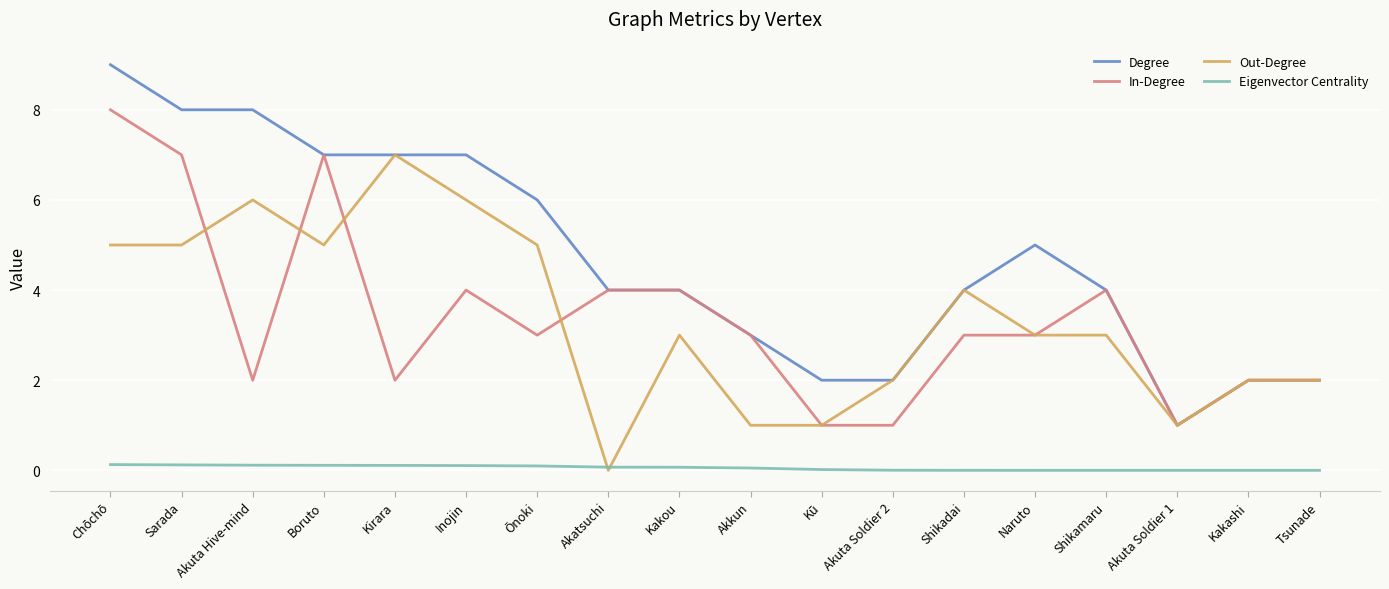

Count the number of categories in the chart.

18